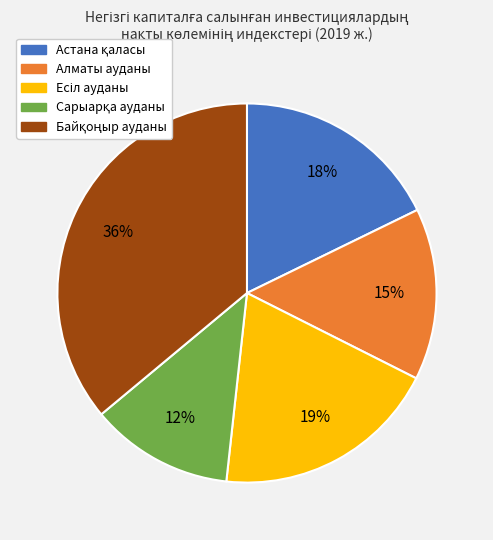

To the nearest percent, what portion does Алматы ауданы represent?

15%